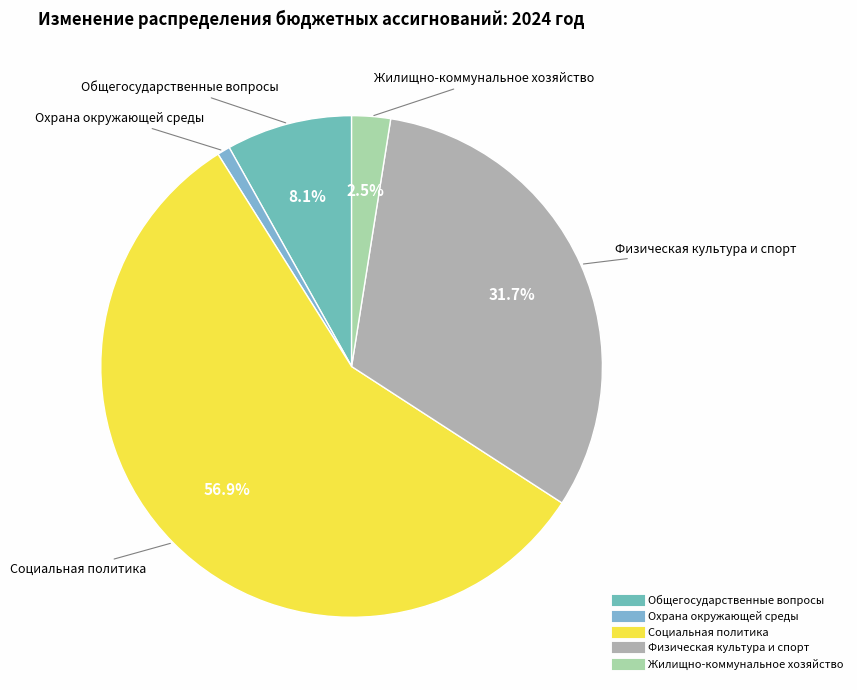

How many segments does this pie chart have?

5